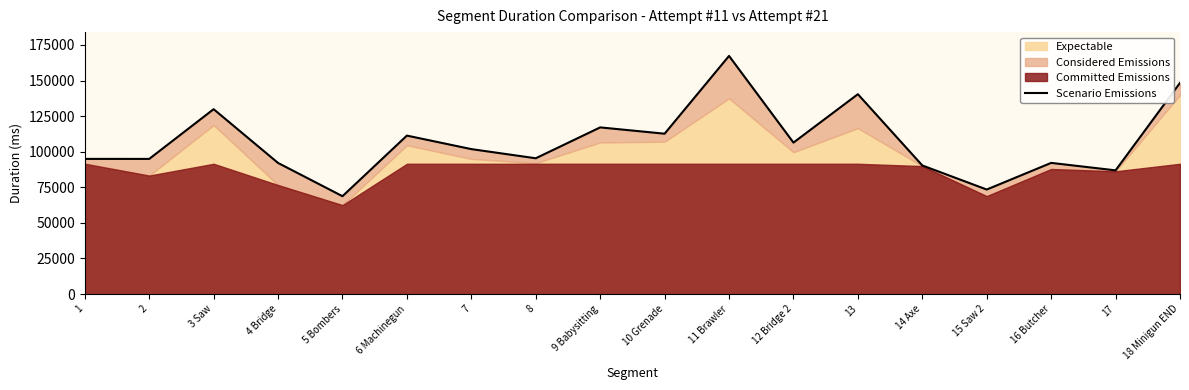

The value at 11 Brawler is 91701. True or false?

False